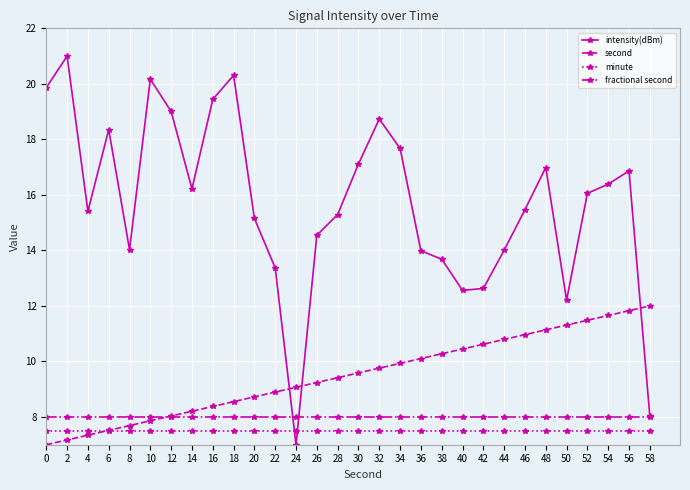

After their last crossing, which series has the higher values: second or minute?

second